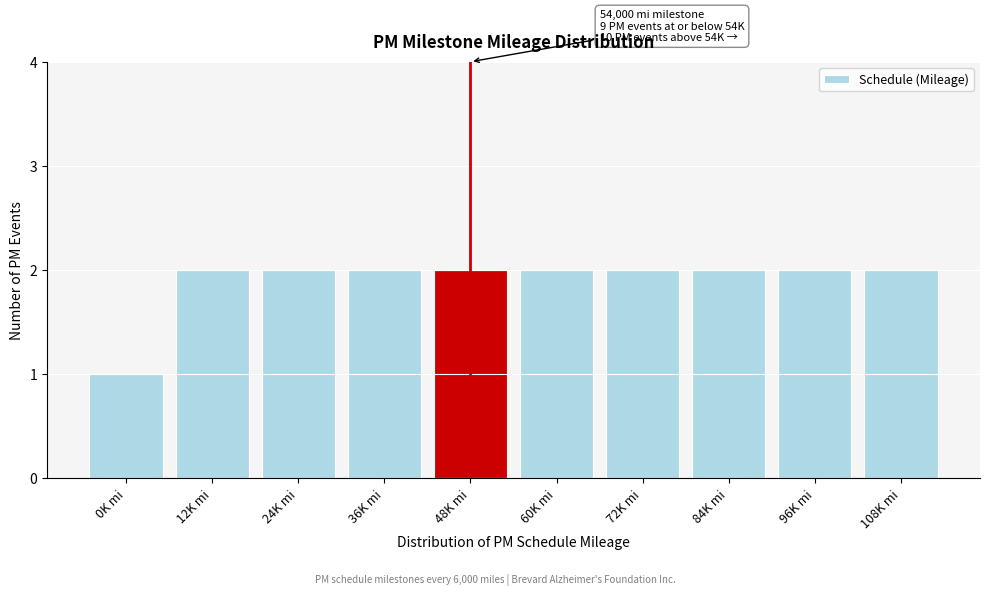

Reading right to left, extract all data points from this chart.

2	2	2	2	2	2	2	2	2	1